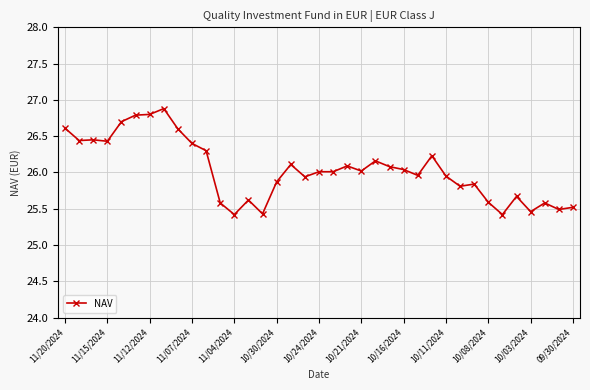

What is the value of the 21st point from the left?

26.1